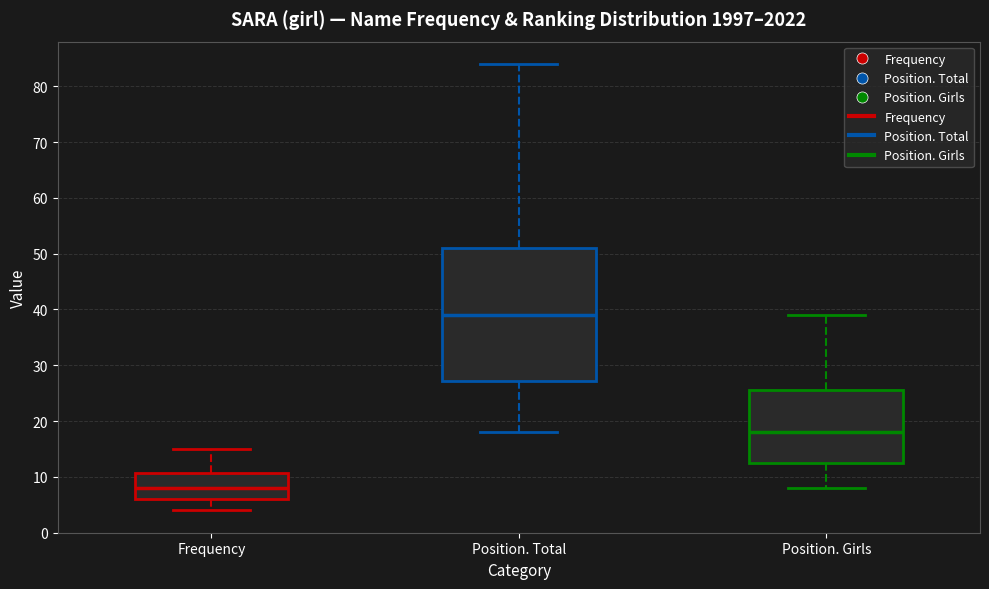

Where is the upper edge of the box for Frequency on the y-axis? The values are not printed on the chart, so give them approximately, as read against the axis.

11